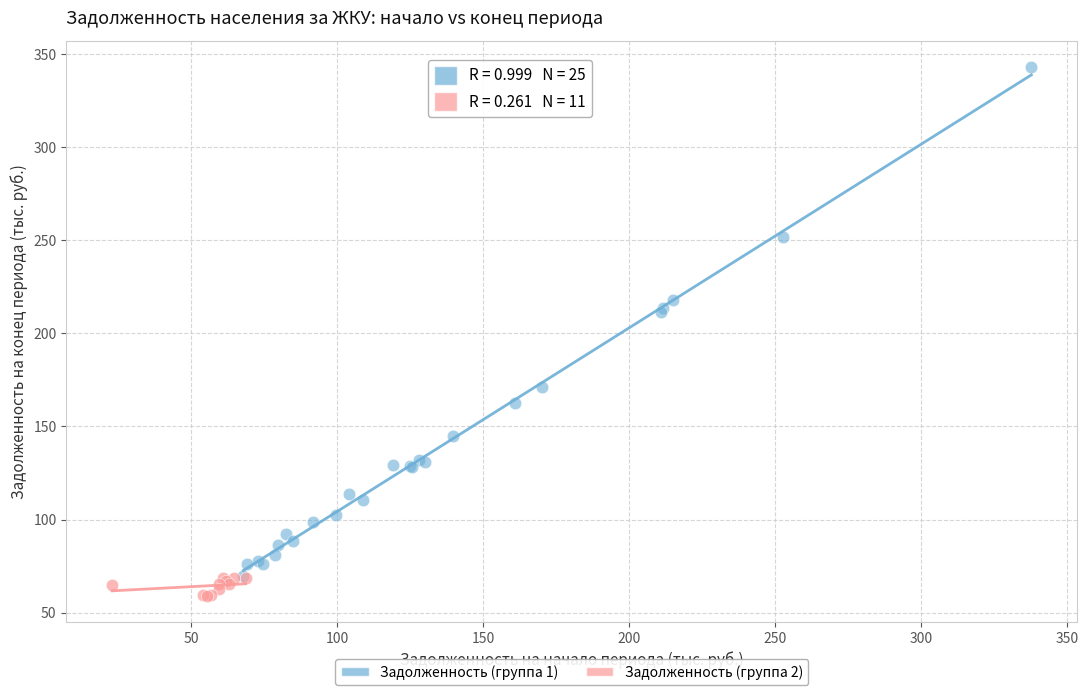

Which series reaches the maximum Y coordinate?

Задолженность (группа 1)